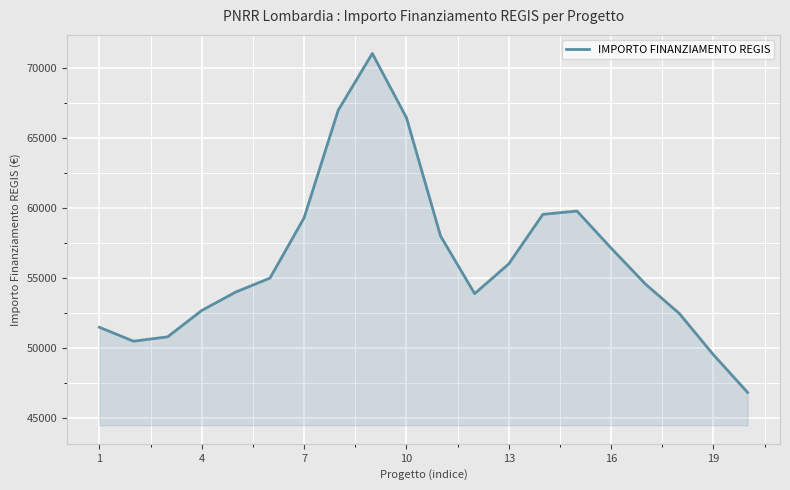

What is the greatest value displayed?

71065.0